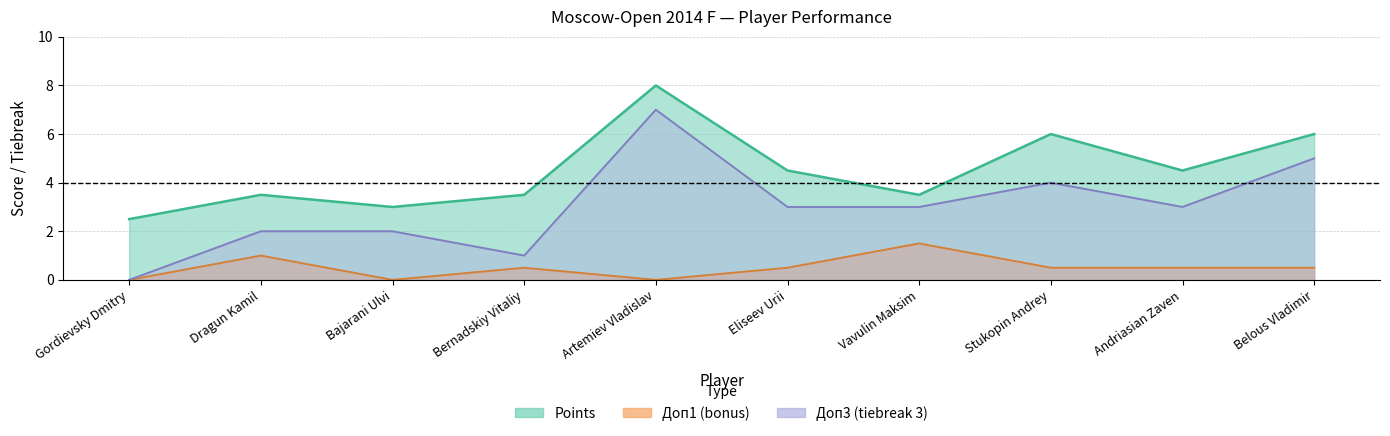

At which category does the chart reach its minimum across all series?

Gordievsky Dmitry